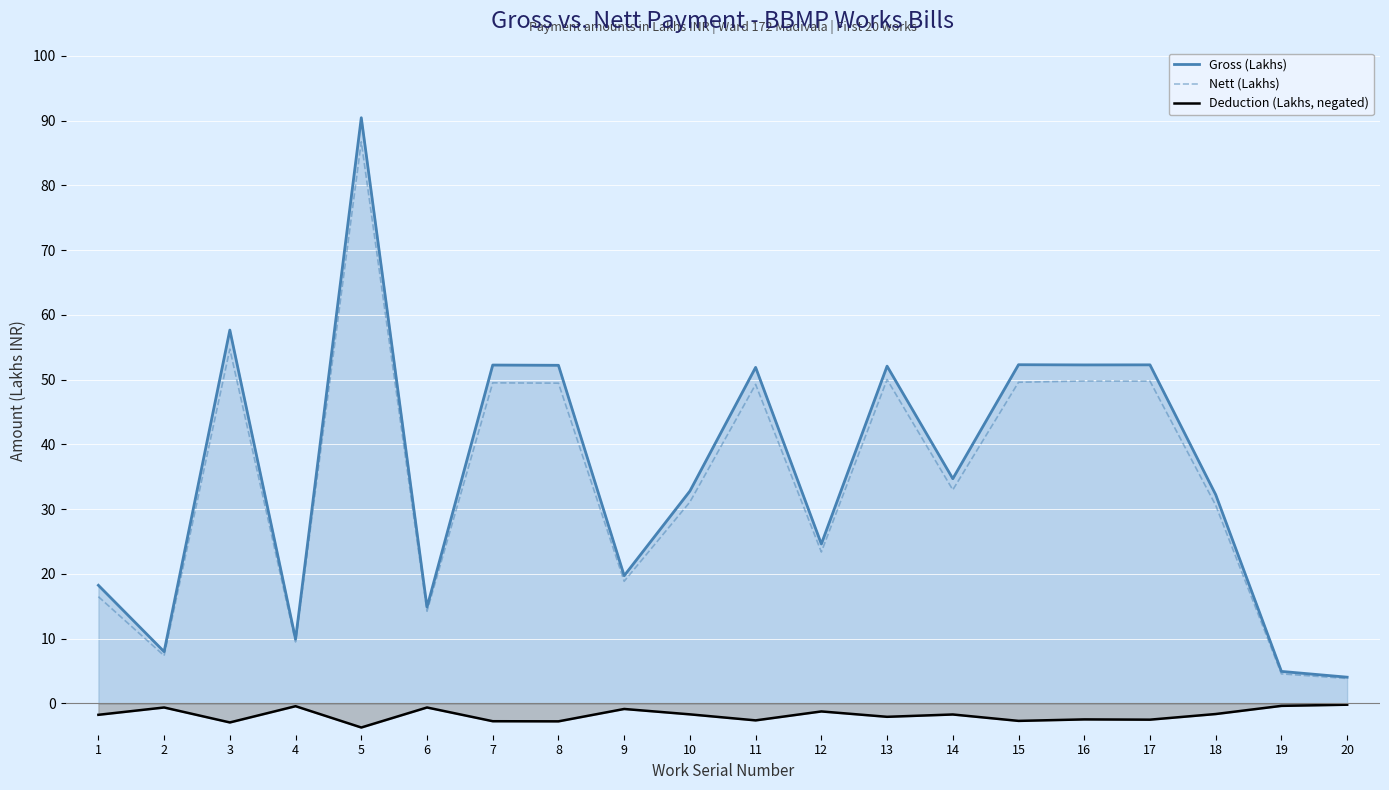

The value of Gross (Lakhs) at 1 is 11.5. True or false?

False